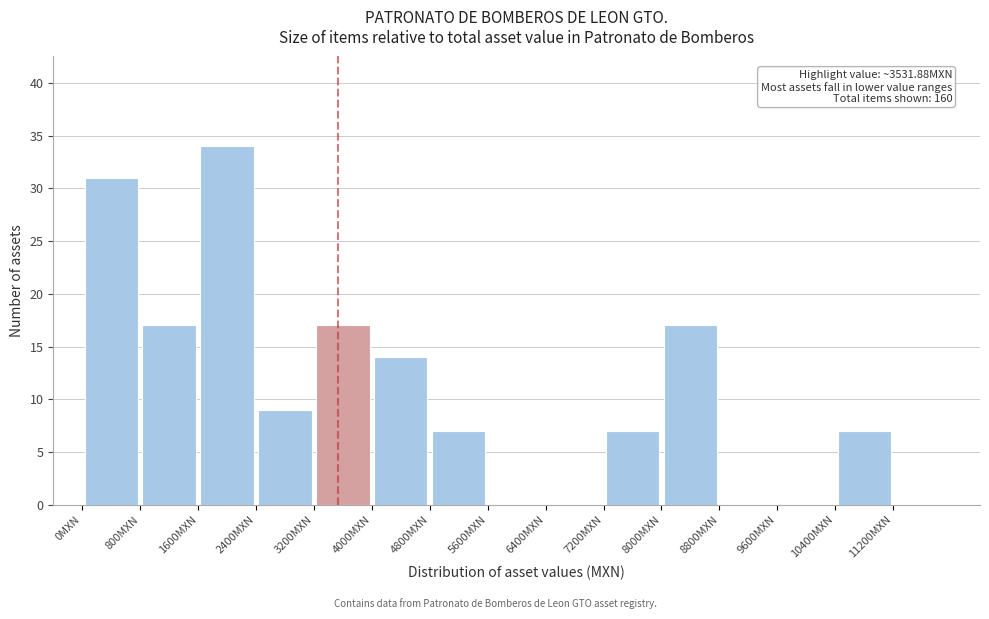

Which range on the x-axis has the tallest bar?

1600 to 2400